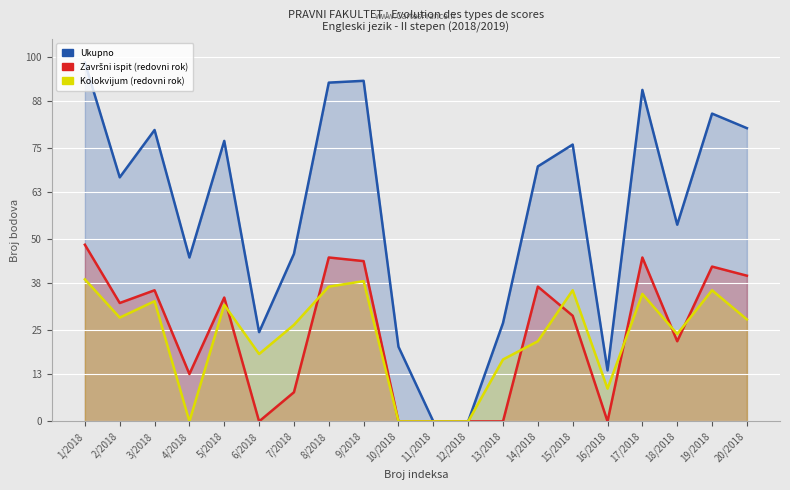

At which label does Ukupno first exceed 70?

1/2018